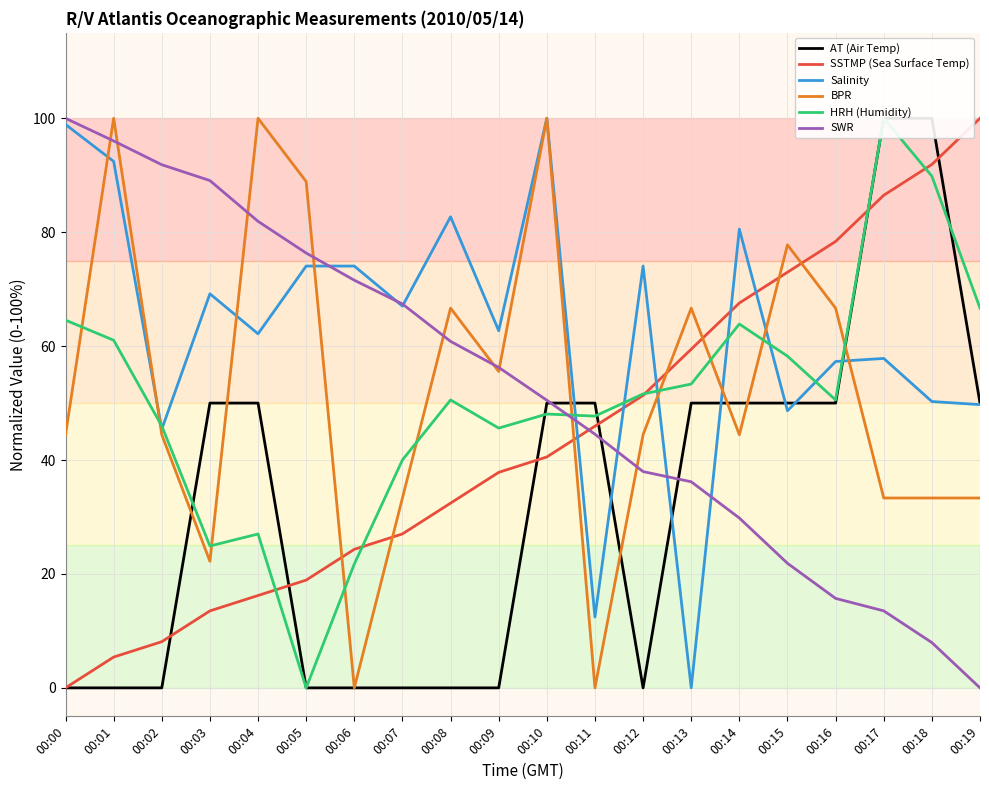

Reading left to right, list all the values displayed in this chart.

AT (Air Temp): 0.0	0.0	0.0	50.0	50.0	0.0	0.0	0.0	0.0	0.0	50.0	50.0	0.0	50.0	50.0	50.0	50.0	100.0	100.0	50.0
SSTMP (Sea Surface Temp): 0.0	5.4	8.1	13.5	16.2	18.9	24.3	27.0	32.4	37.8	40.5	45.9	51.4	59.5	67.6	73.0	78.4	86.5	91.9	100.0
Salinity: 98.9	92.4	45.4	69.2	62.2	74.1	74.1	67.0	82.7	62.7	100.0	12.4	74.1	0.0	80.5	48.6	57.3	57.8	50.3	49.7
BPR: 44.4	100.0	44.4	22.2	100.0	88.9	0.0	33.3	66.7	55.6	100.0	0.0	44.4	66.7	44.4	77.8	66.7	33.3	33.3	33.3
HRH (Humidity): 64.6	61.0	46.0	24.9	27.0	0.0	21.7	40.0	50.5	45.6	48.1	47.7	51.6	53.3	63.9	58.2	50.5	100.0	89.8	66.7
SWR: 100.0	96.0	91.8	89.1	81.9	76.3	71.6	67.4	60.8	56.3	50.5	44.5	38.0	36.2	29.8	21.9	15.7	13.5	8.0	0.0